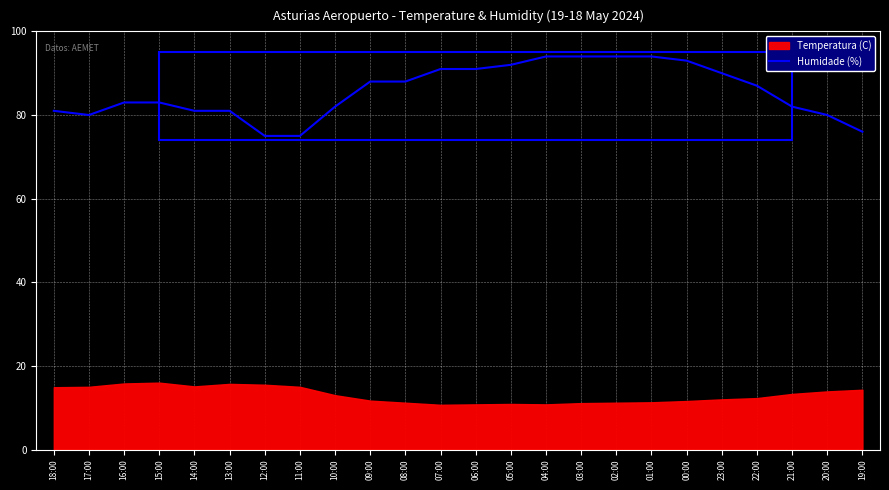

True or false: Humidade (%) has a value of 124 at 00:00.

False